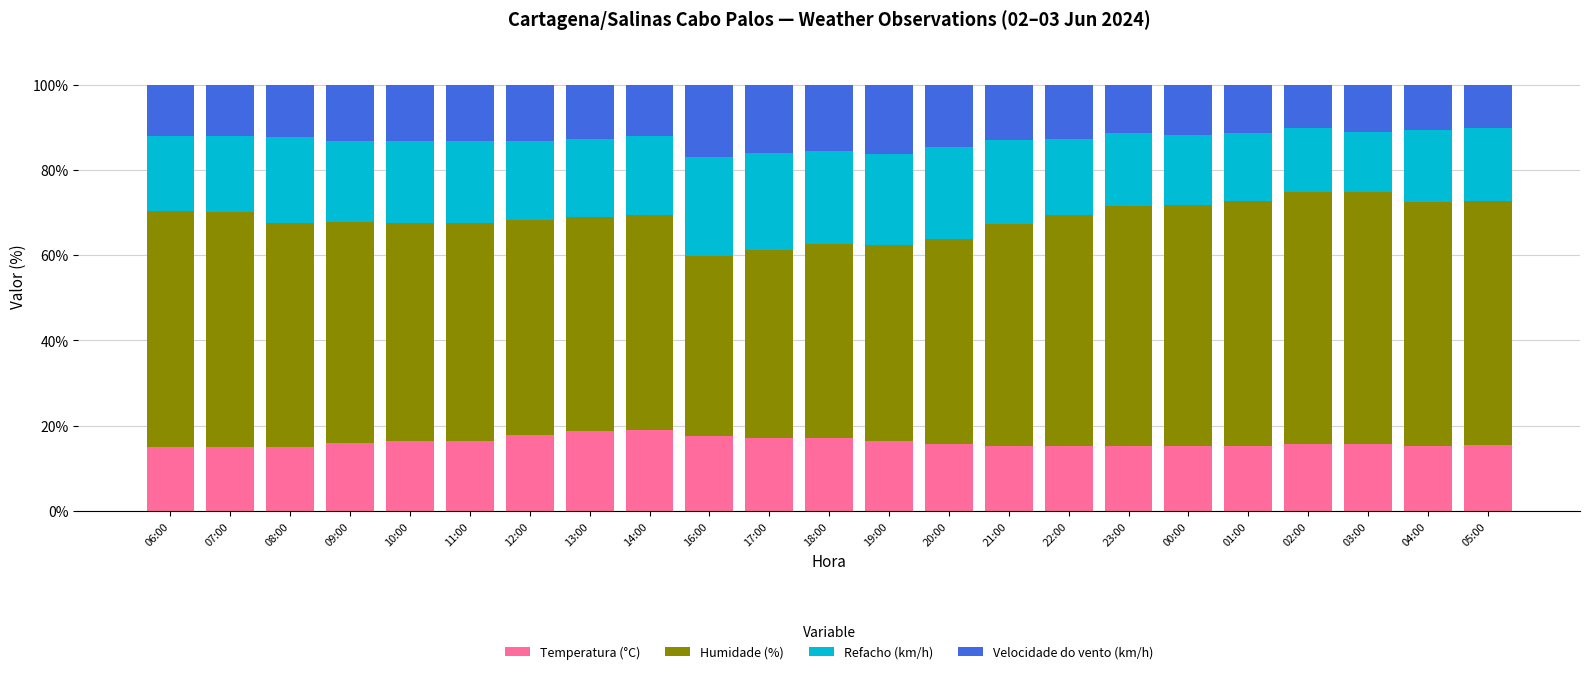

How many bars are there in total?

23